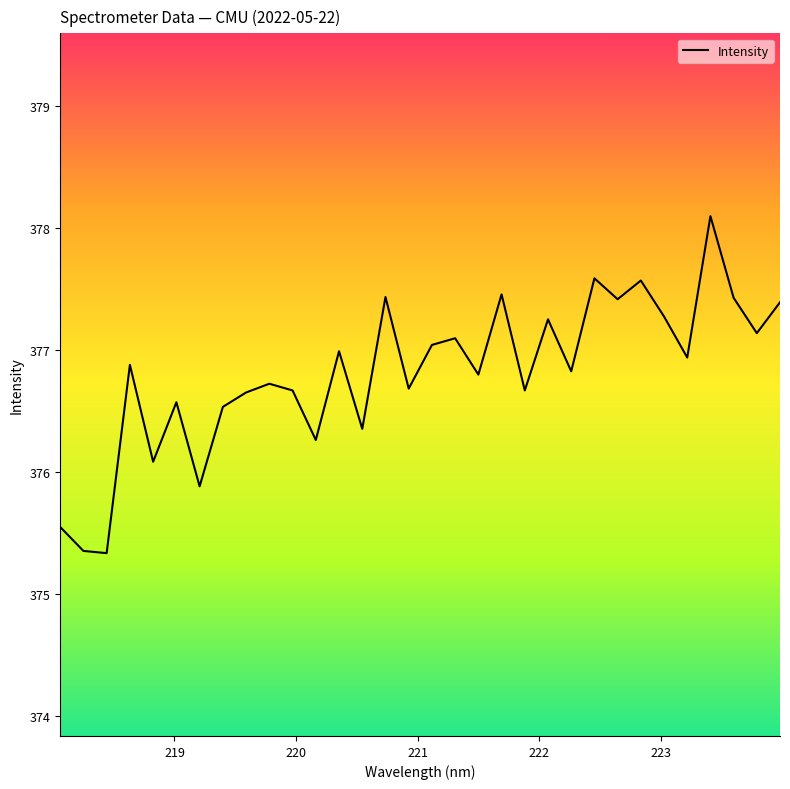

What is the difference between the maximum and minimum values?

2.8